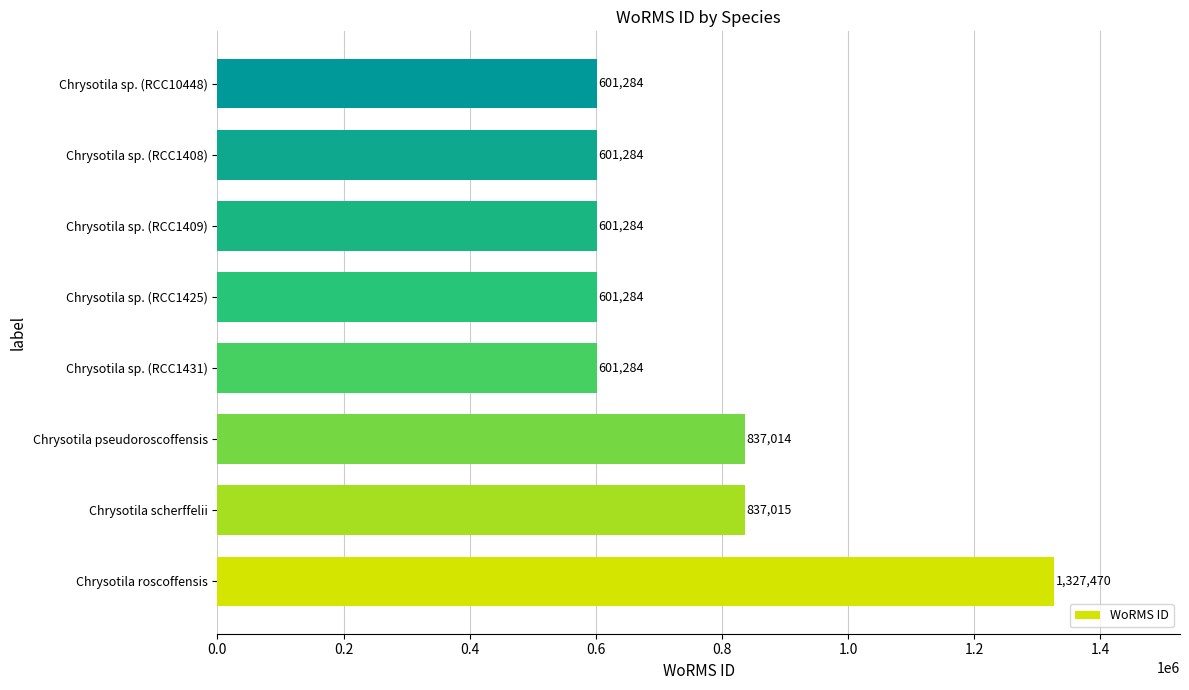

How many data points does each series have?

8